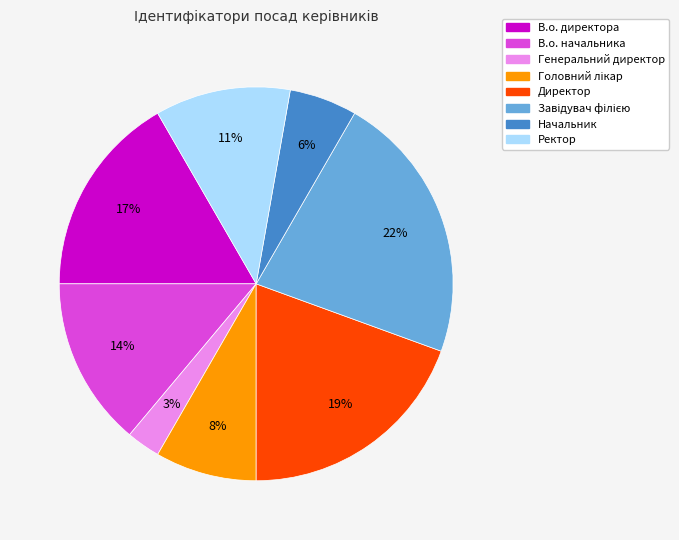

The В.о. директора slice represents 27% of the pie. True or false?

False